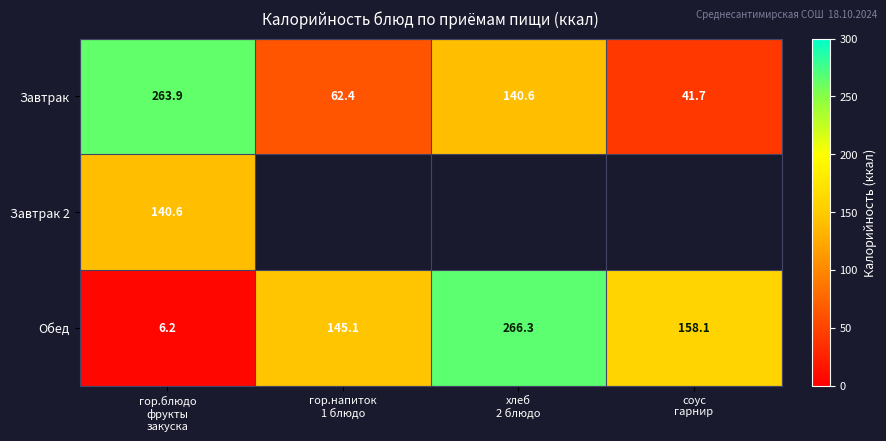

What is the difference between the maximum and minimum values in the Обед series?

260.1